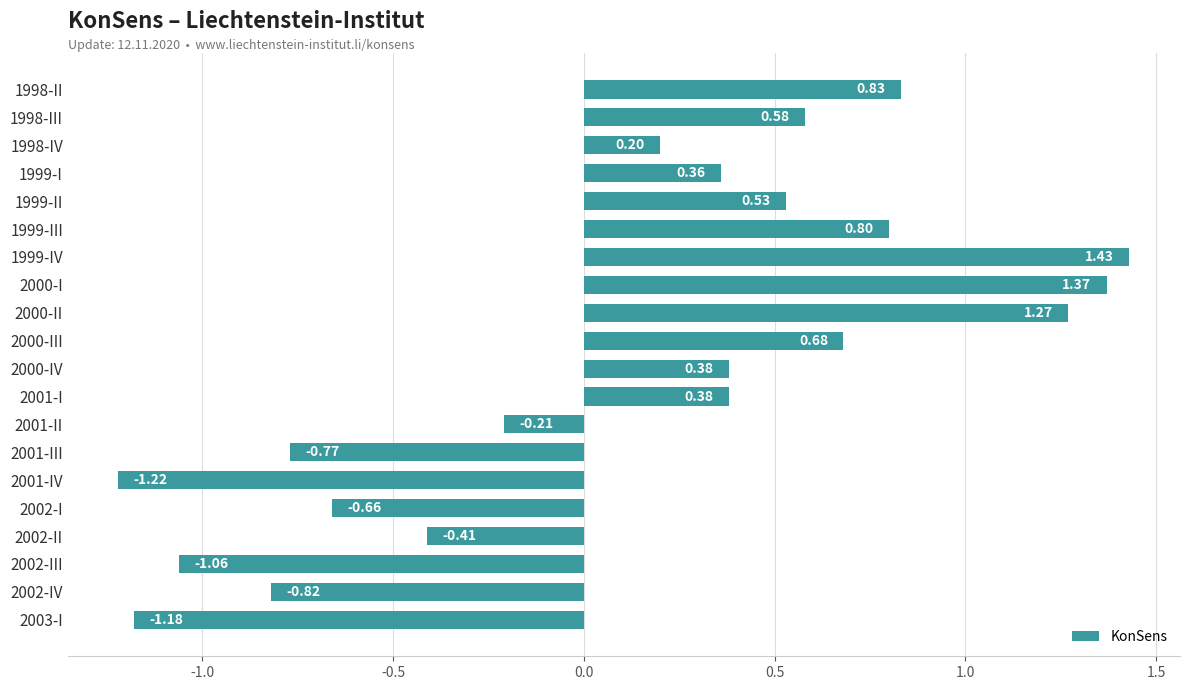

Between 2002-I and 2001-I, which is larger?

2001-I